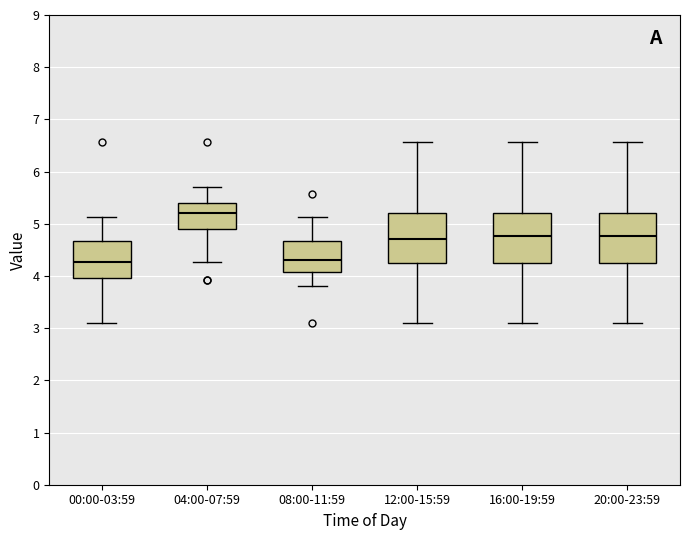

Where does the upper whisker of the box for 12:00-15:59 end on the y-axis? The values are not printed on the chart, so give them approximately, as read against the axis.

6.6